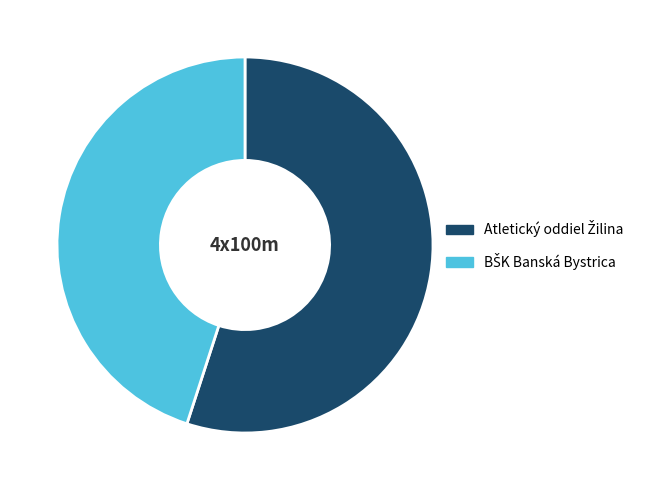

Is there any slice that represents more than half of the pie?

Yes